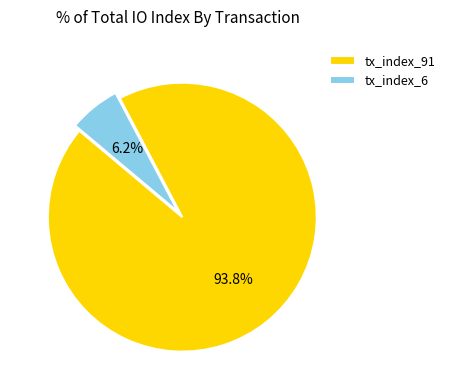

To the nearest percent, what is the combined percentage of tx_index_91 and tx_index_6?

100%